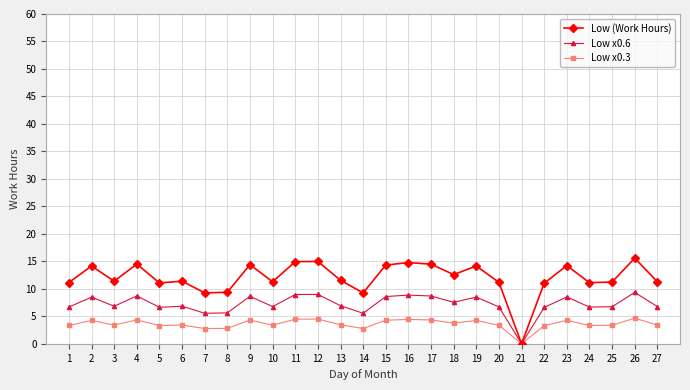

Is the value of Low x0.6 at 15 greater than the value of Low x0.3 at 13?

Yes